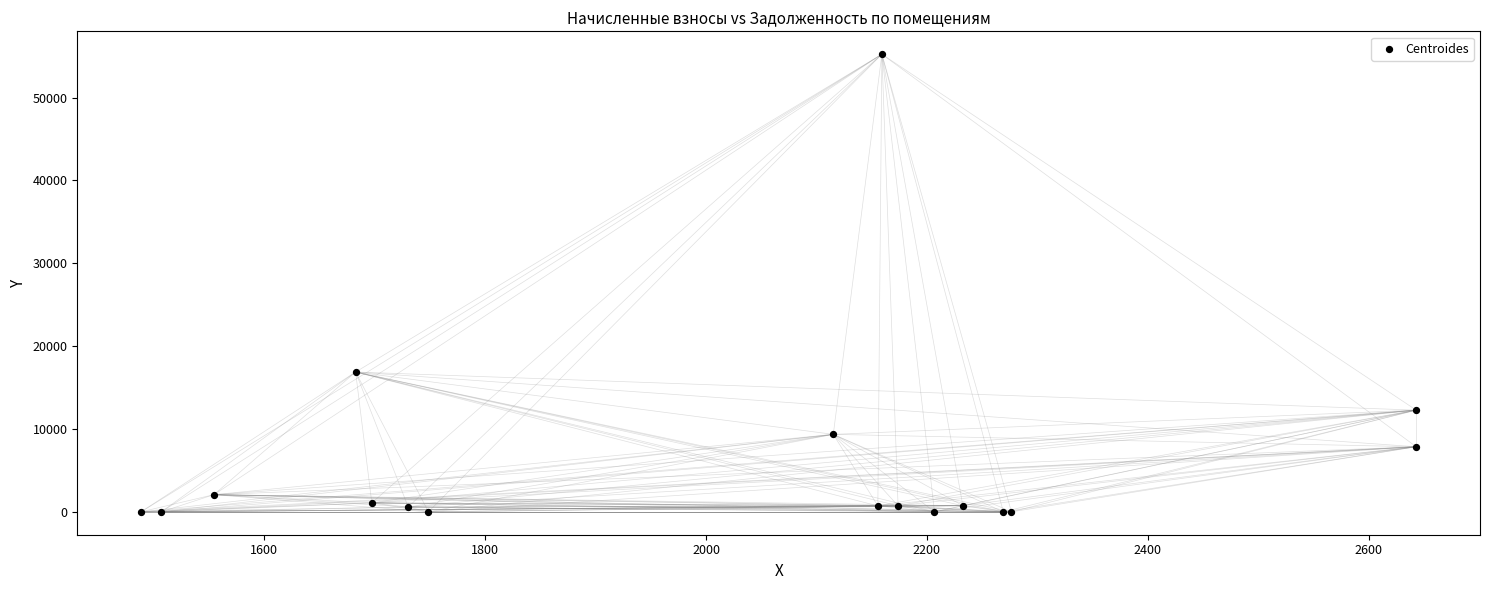

What Y value in the scatter plot is closest to 27617?

16875.6